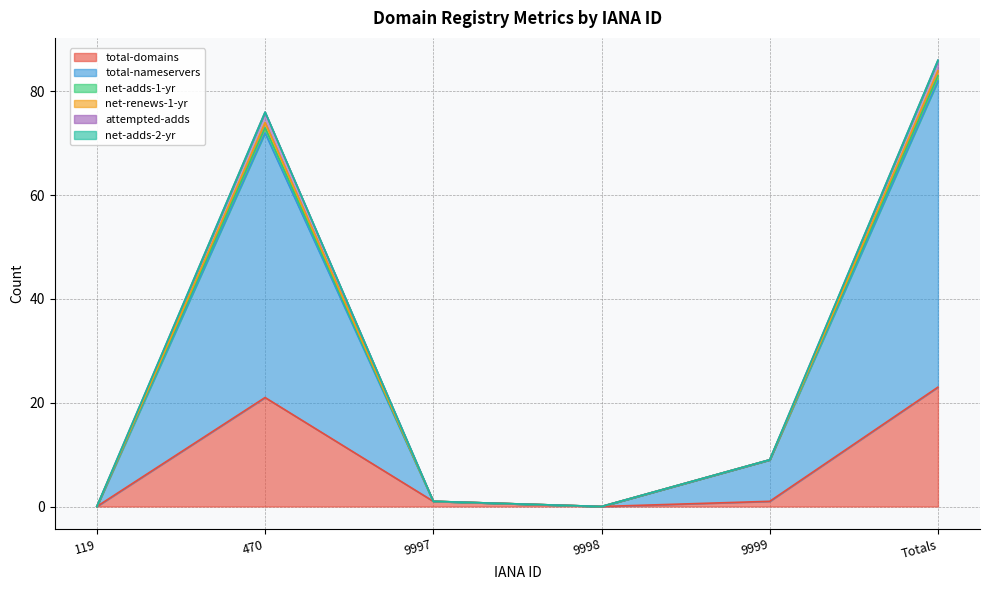

Is the value of net-adds-1-yr at 9998 greater than the value of attempted-adds at Totals?

No